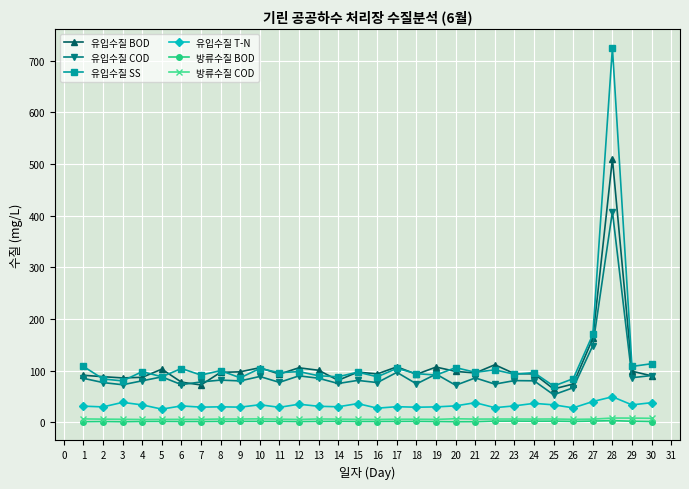

Count the number of categories in the chart.

30